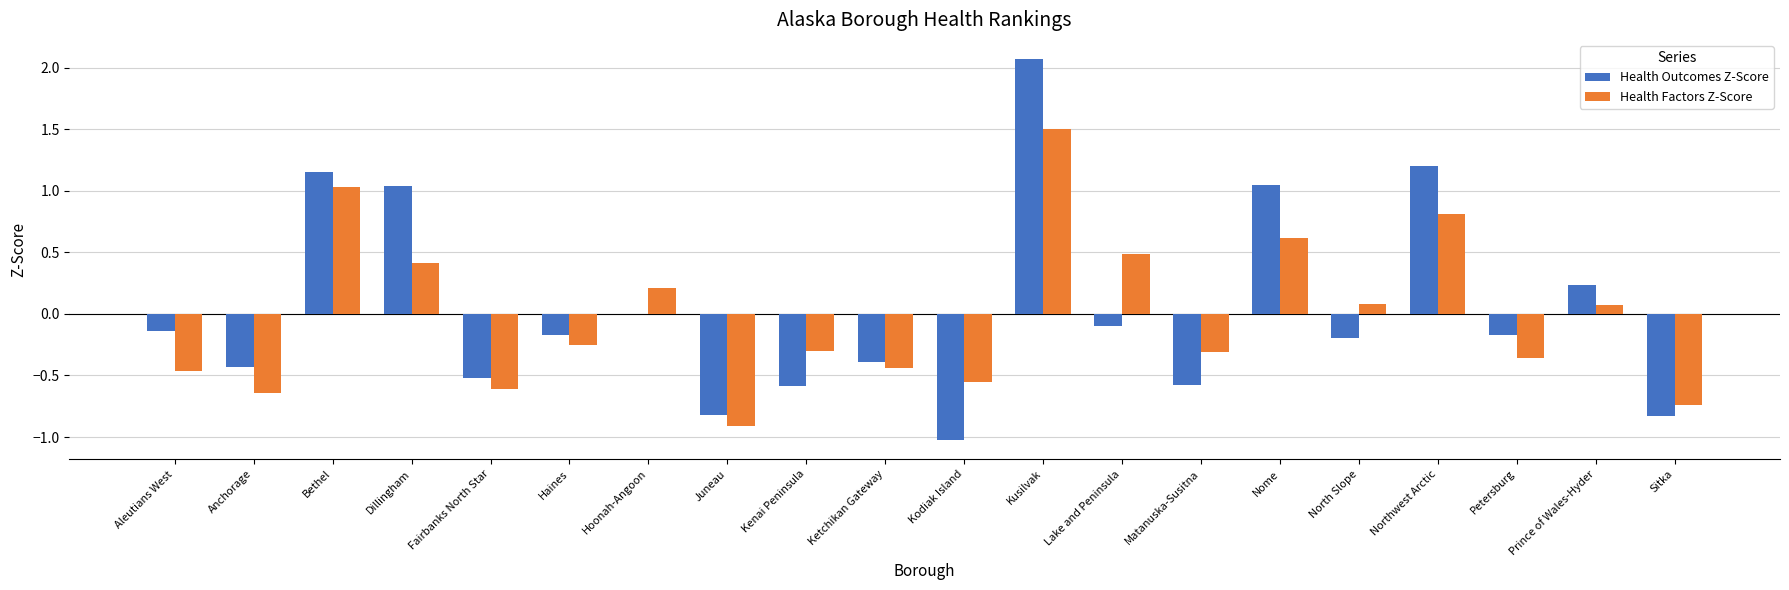

What is the difference between the Health Outcomes Z-Score values at Haines and Prince of Wales-Hyder?

0.4